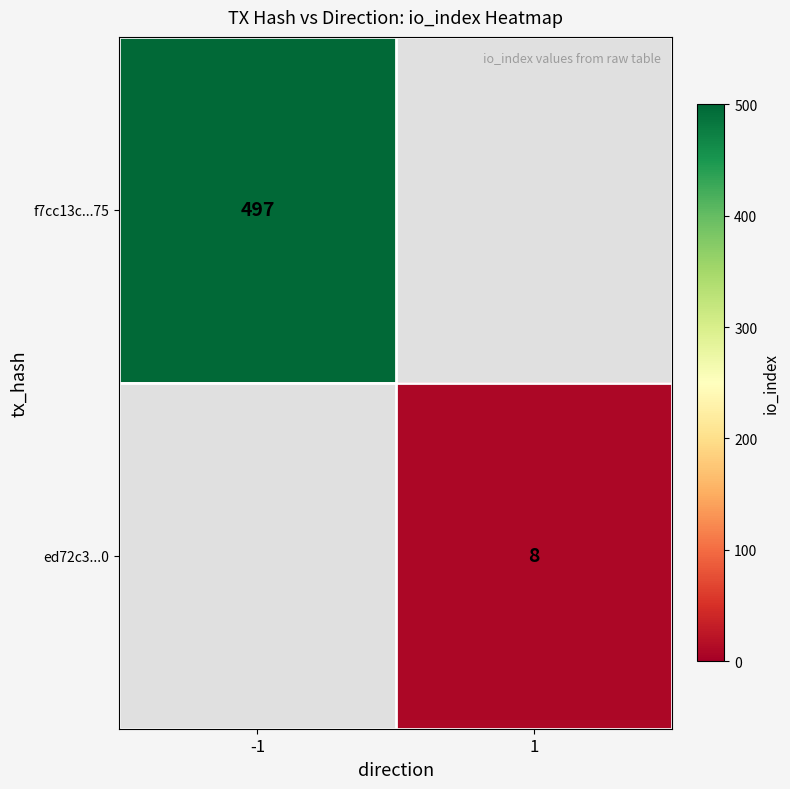

What is the maximum value shown in the chart?

497.0